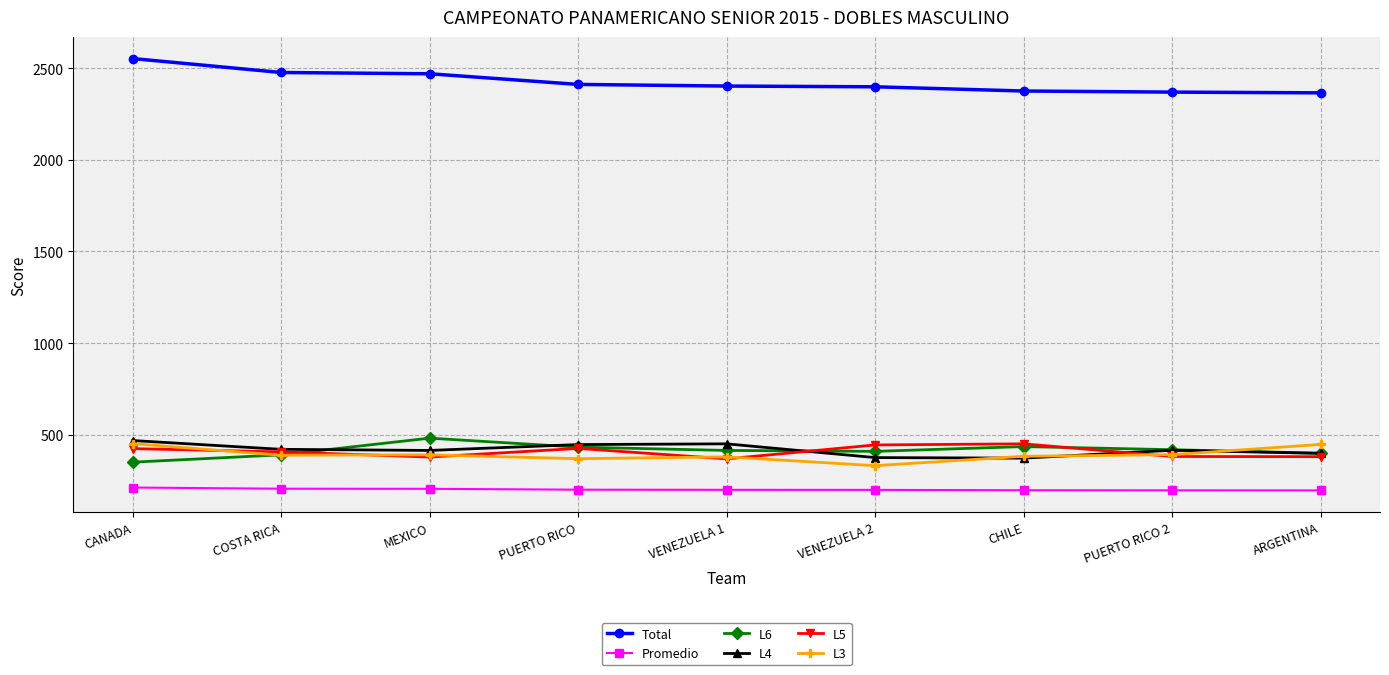

True or false: Total and L6 cross at least once.

False